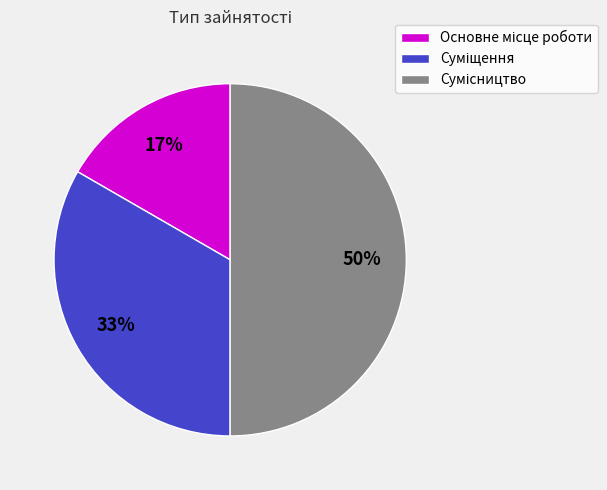

To the nearest percent, what is the difference between the largest and smallest slice percentages?

33%